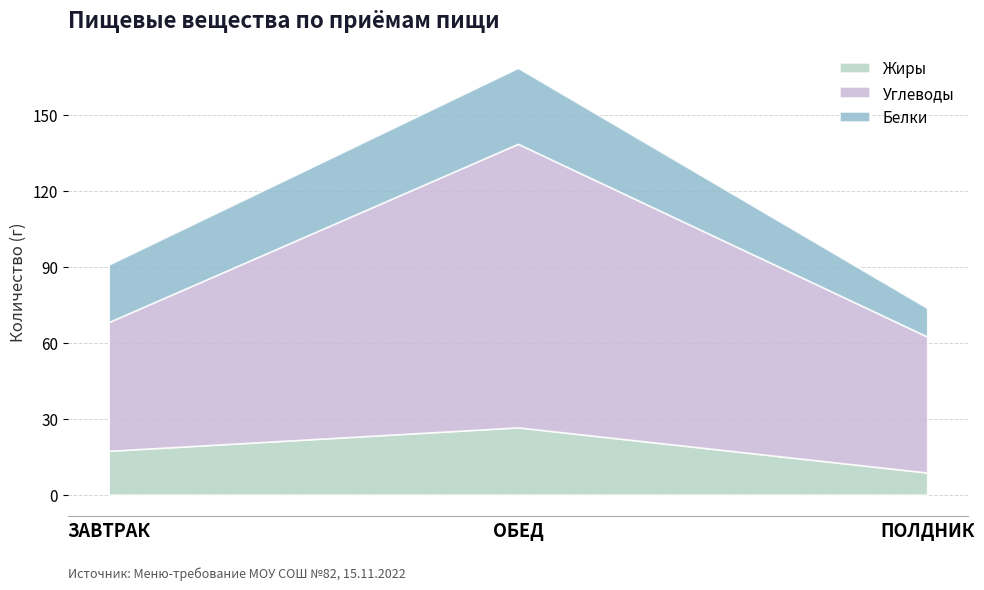

At which label does Белки first exceed 22?

ЗАВТРАК